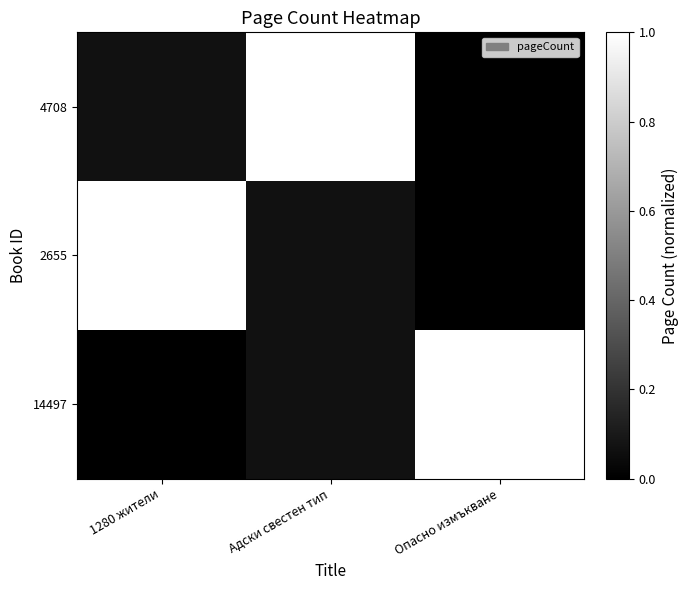

Reading left to right, transcribe all the data shown in this chart.

4708: 1280 жители=0.1	Адски свестен тип=1.0	Опасно измъкване=0.0
2655: 1280 жители=1.0	Адски свестен тип=0.1	Опасно измъкване=0.0
14497: 1280 жители=0.0	Адски свестен тип=0.1	Опасно измъкване=1.0